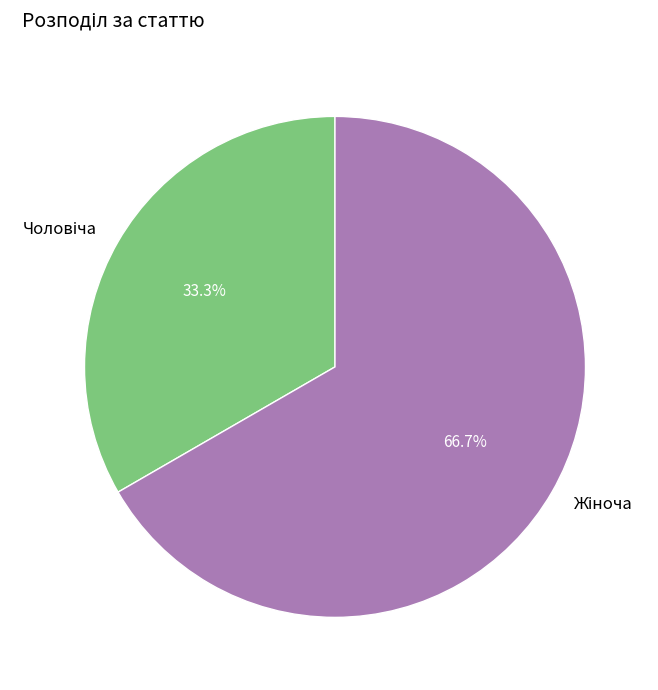

Is there any slice that represents more than half of the pie?

Yes